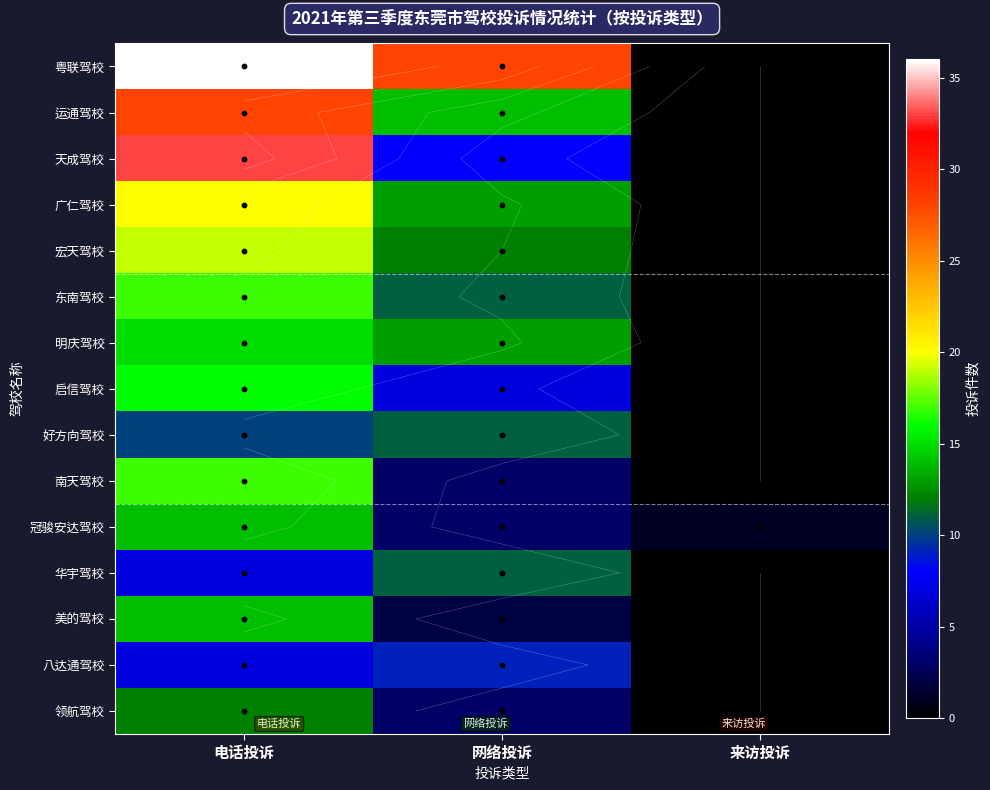

Which series has the largest total across all categories?

粤联驾校